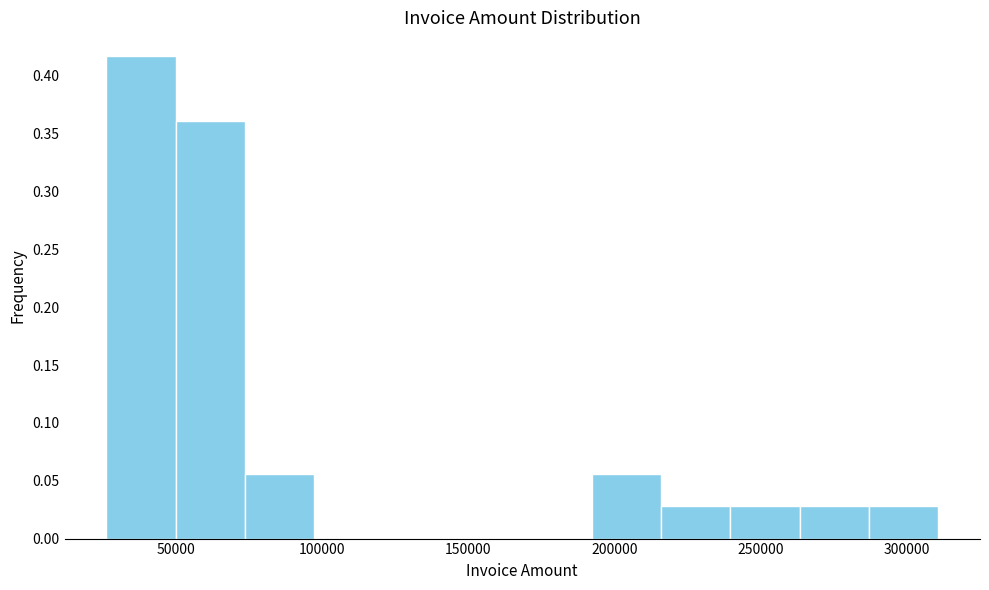

Which range on the x-axis has the tallest bar?

25000 to 50000